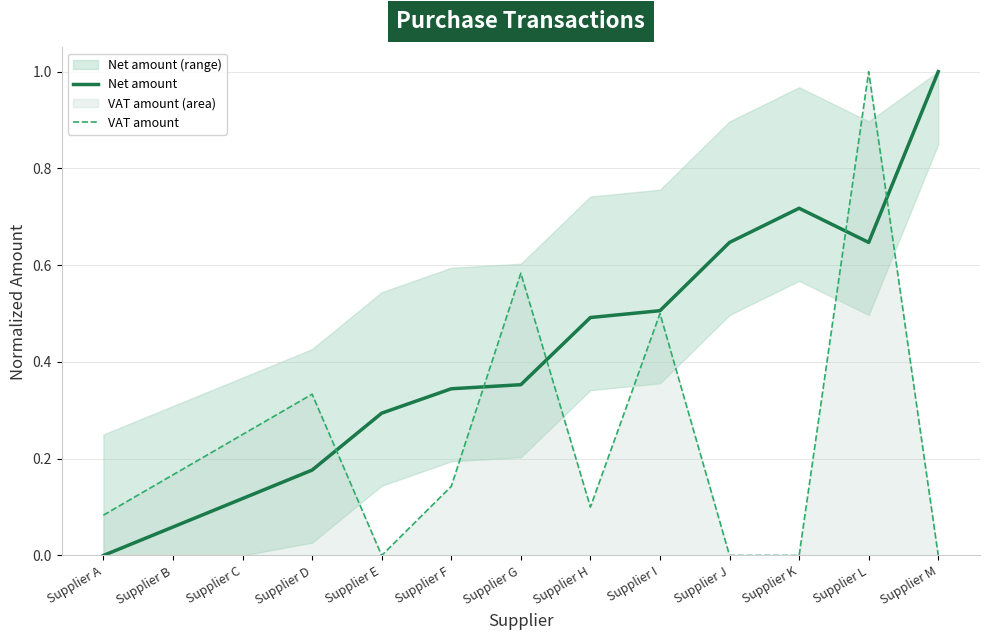

Count the number of categories in the chart.

13